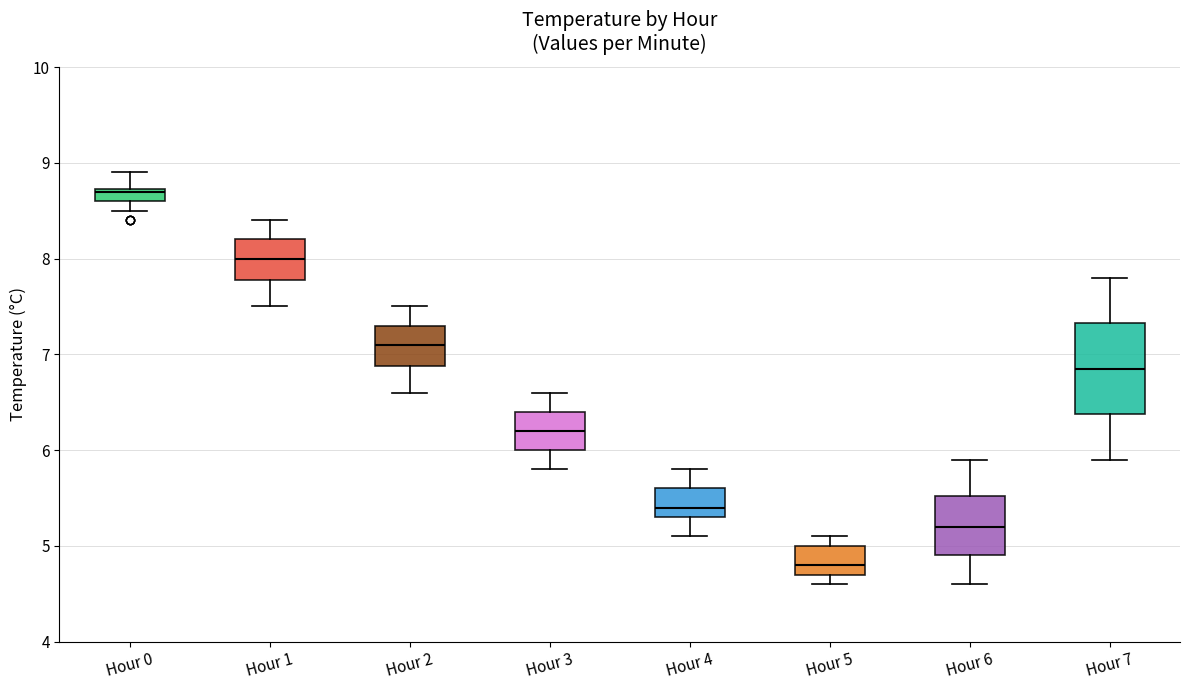

Comparing the boxes themselves (not the whiskers), which one is the tallest?

Hour 7